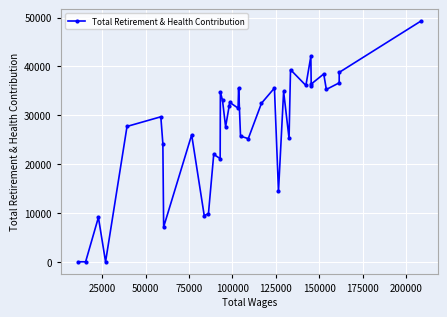

How many lines are shown in the chart?

1